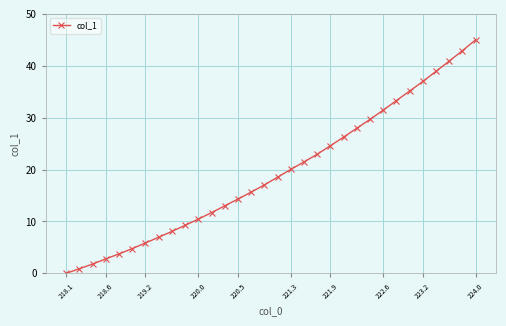

What is the average value?

19.5